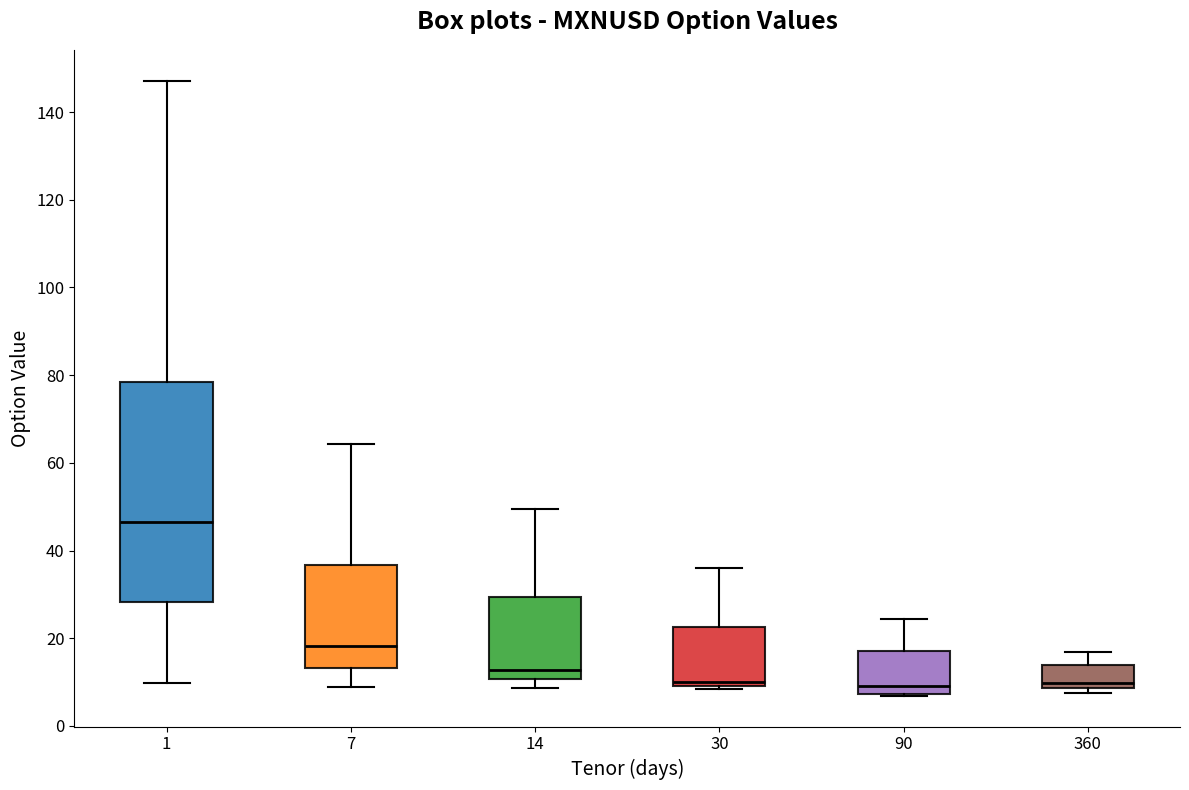

Which box has the highest median line?

1